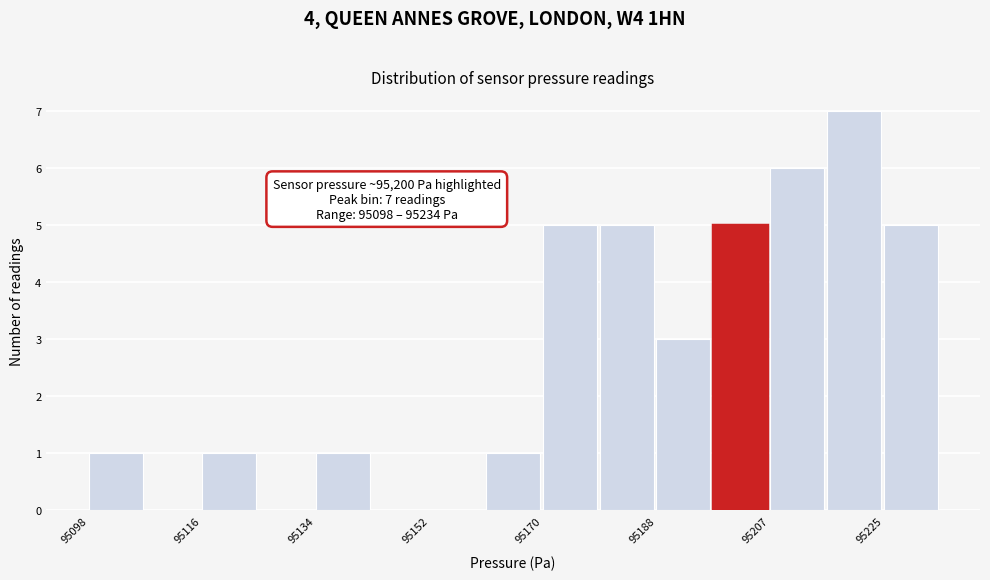

Which range on the x-axis has the tallest bar?

95216 to 95224